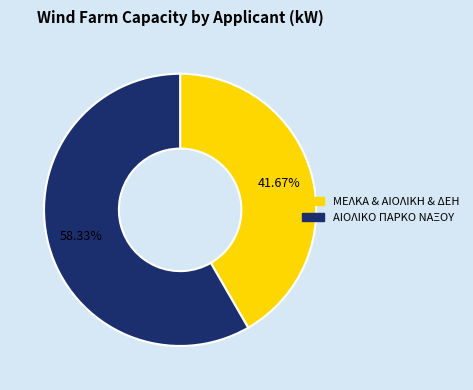

Does any single category account for the majority?

Yes